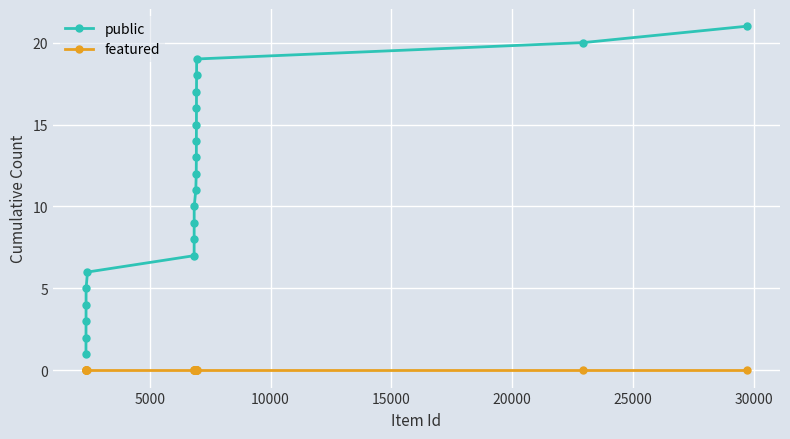

Does the chart display data point markers on the line(s)?

Yes